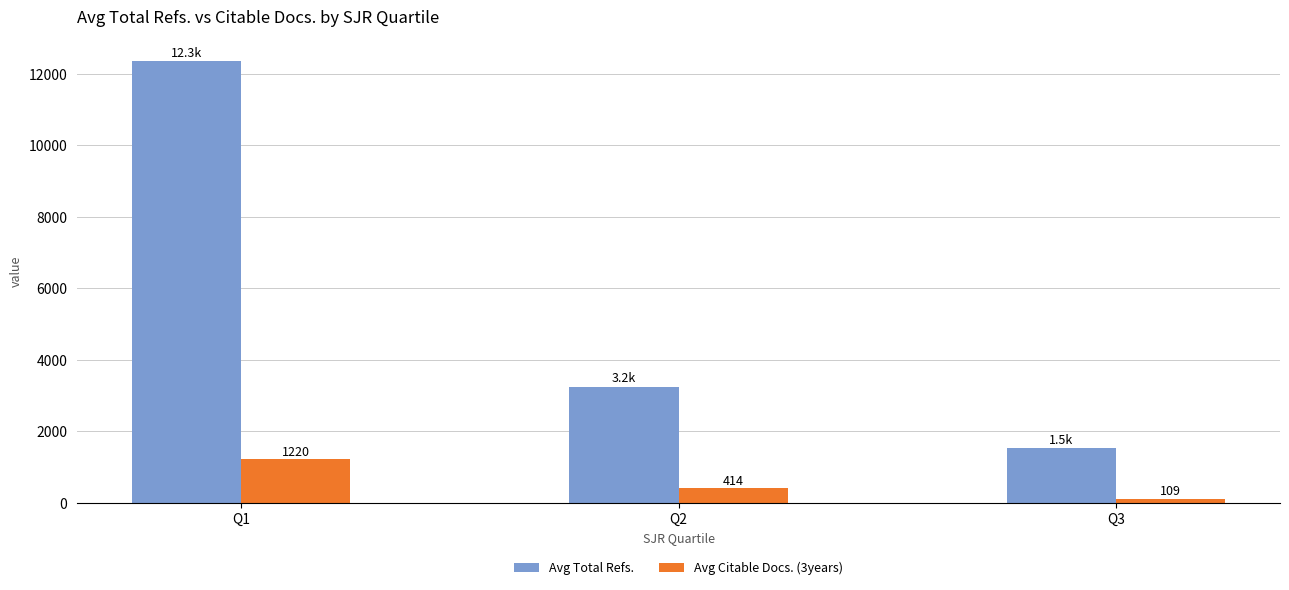

Reading left to right, transcribe all the data shown in this chart.

Avg Total Refs.: Q1=12350	Q2=3252	Q3=1525
Avg Citable Docs. (3years): Q1=1220	Q2=414	Q3=109